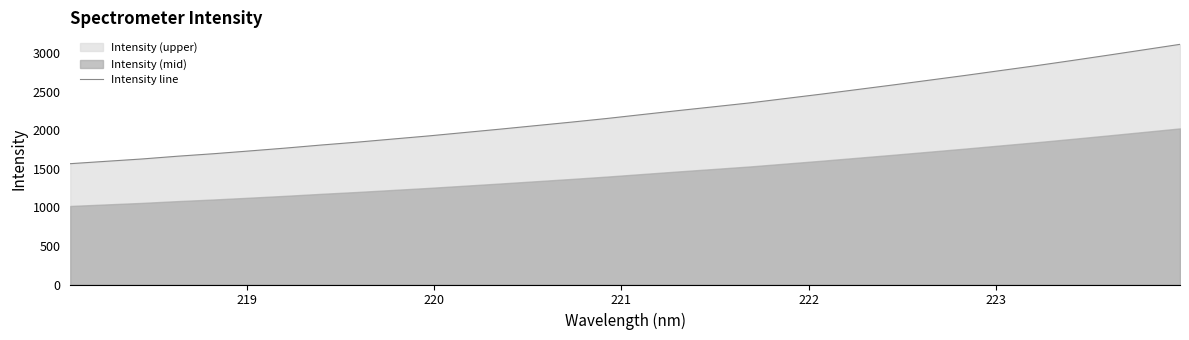

How many categories are shown in the chart?

32